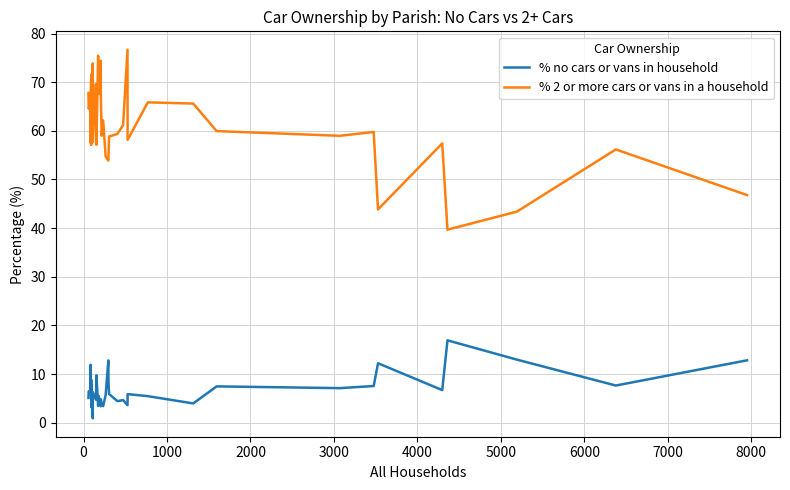

Which series has the widest spread of values?

% 2 or more cars or vans in a household